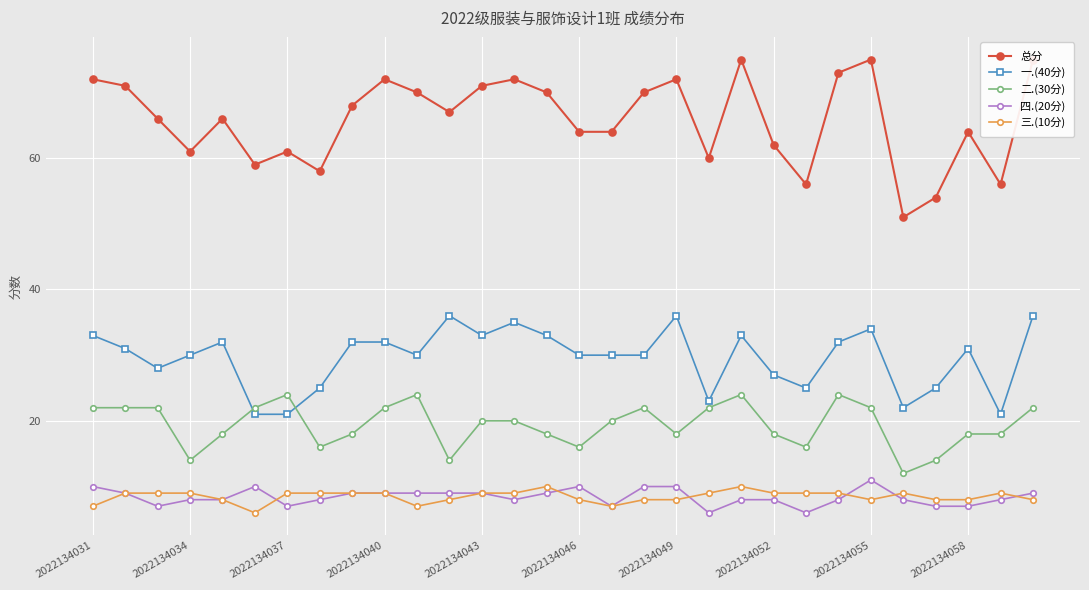

How many values in the 三.(10分) series are below 9?

13